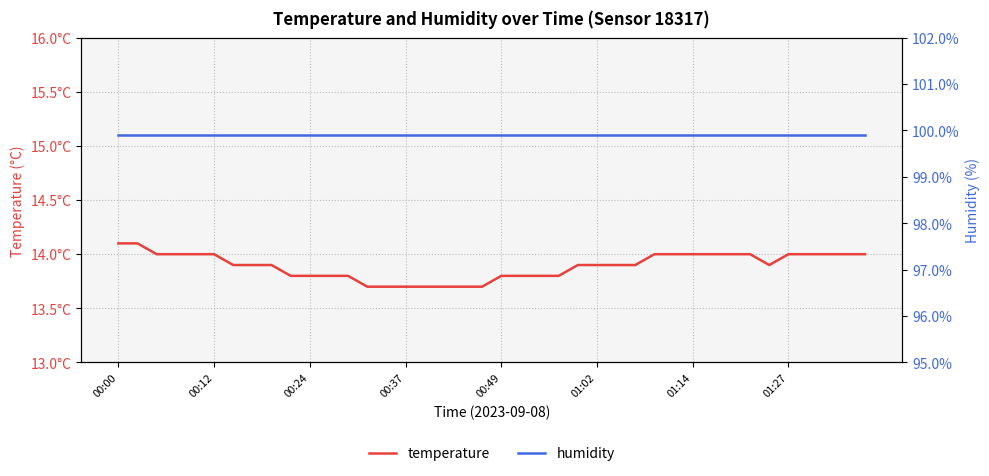

What is the minimum value shown in the chart?

13.7